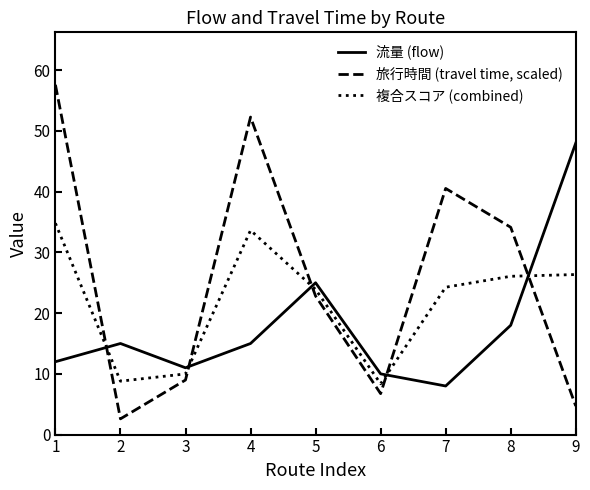

Does the chart display data point markers on the line(s)?

No